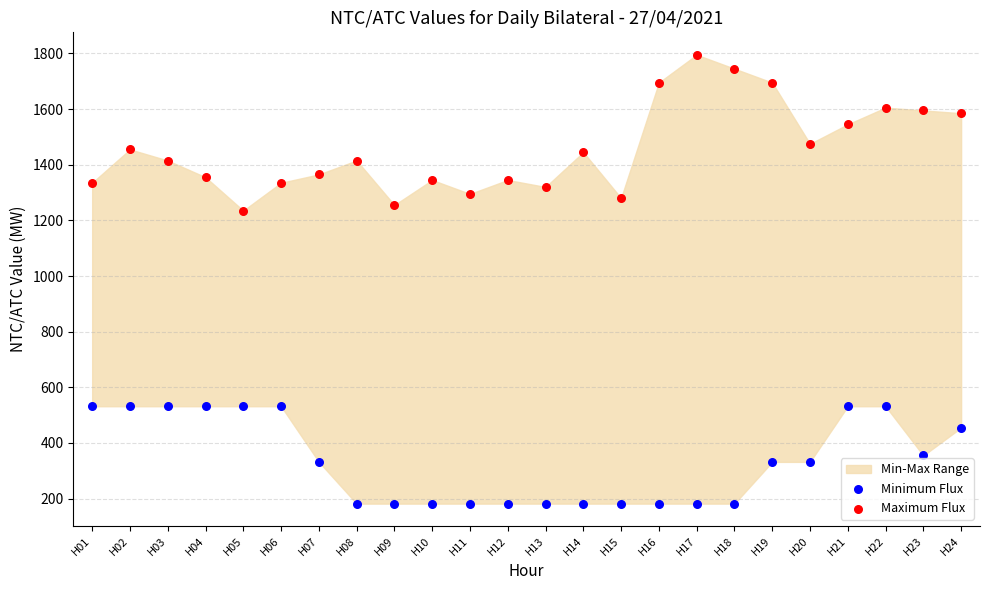

Which series contains the highest Y value?

Maximum Flux